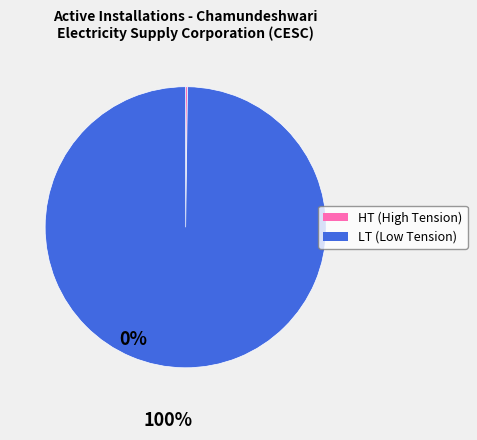

Is there any slice that represents more than half of the pie?

Yes